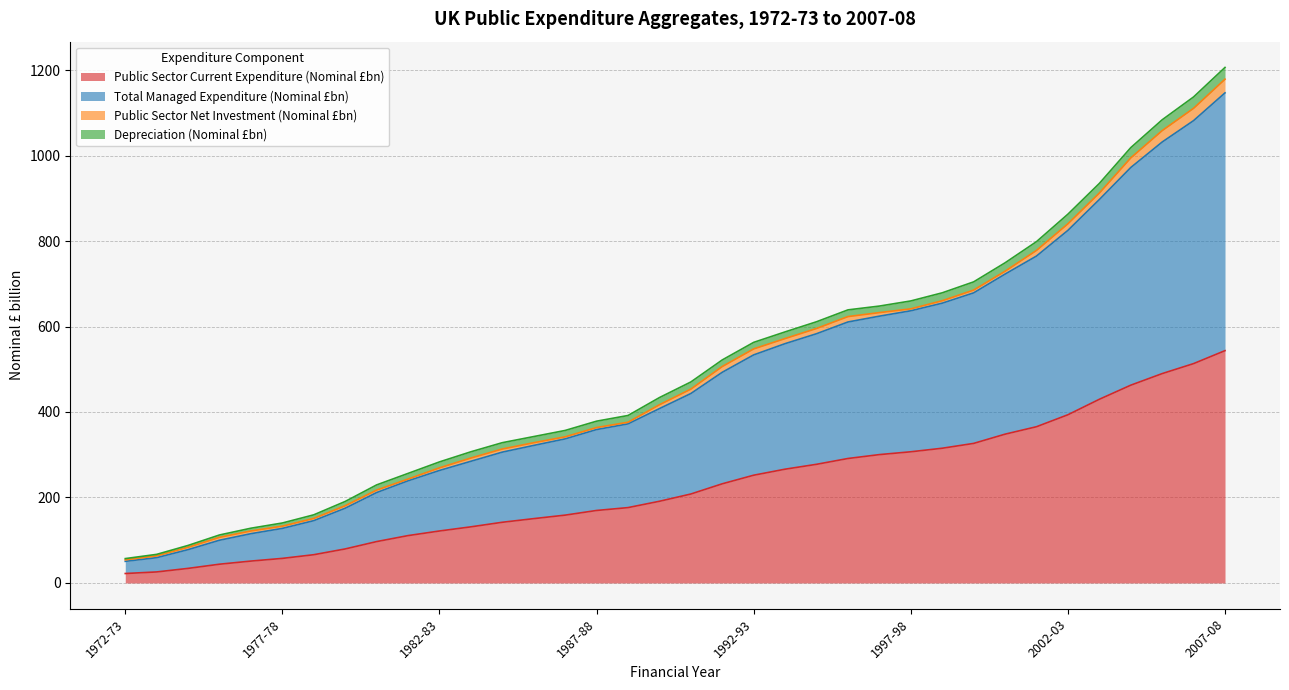

What is the value of the Public Sector Current Expenditure (Nominal £bn) point at the 16th from the left?

169.6